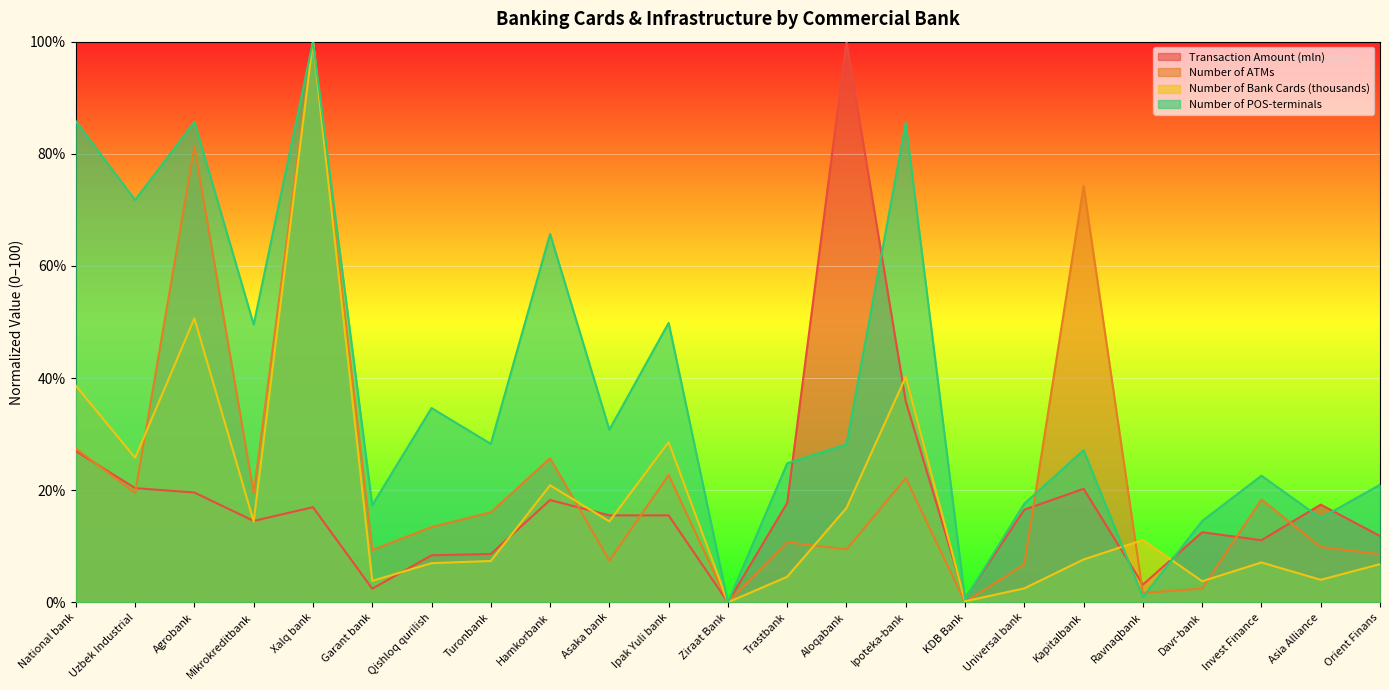

At which label does Number of POS-terminals reach its minimum?

Ziraat Bank